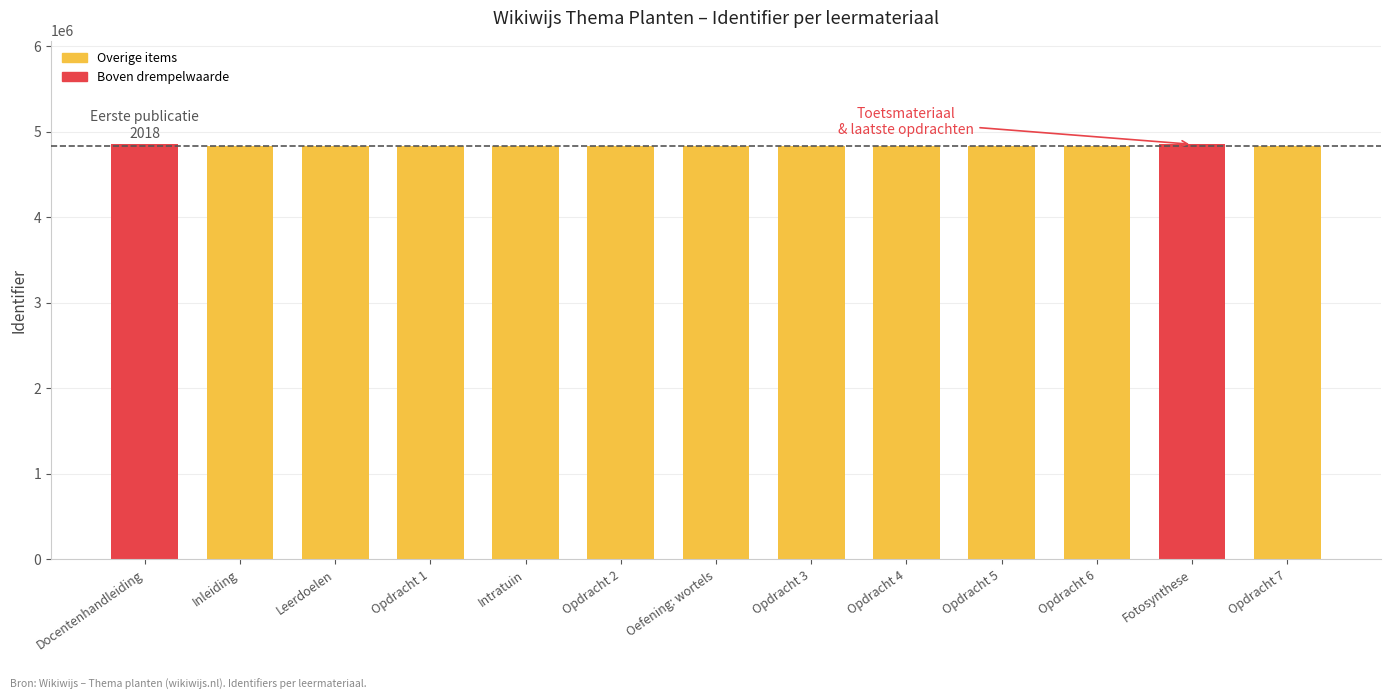

What is the smallest value displayed?

4833674